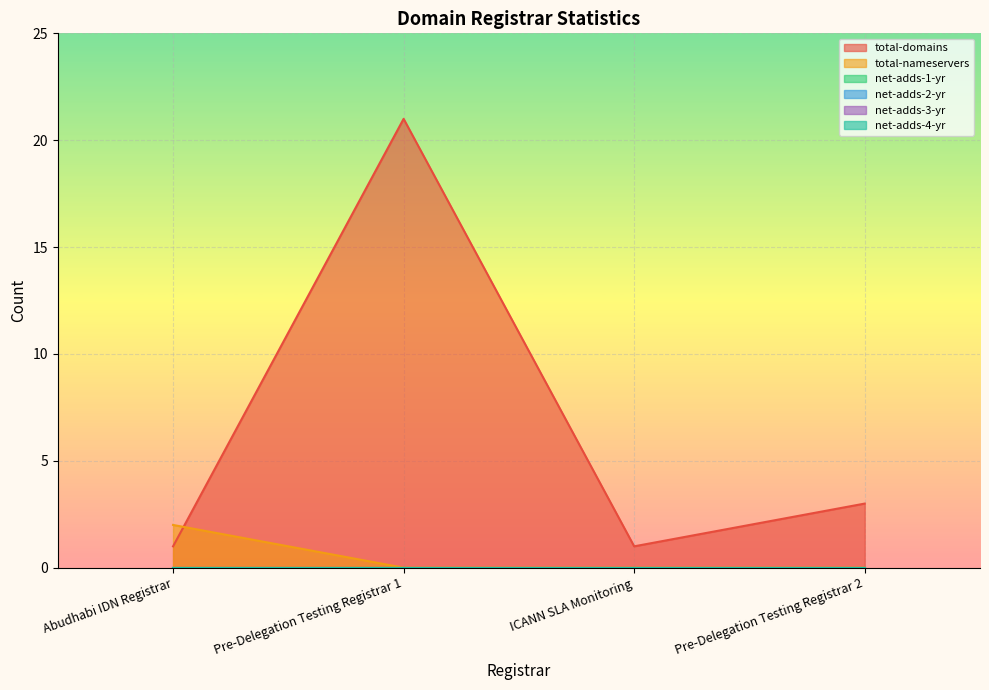

Does the chart display data point markers on the line(s)?

No